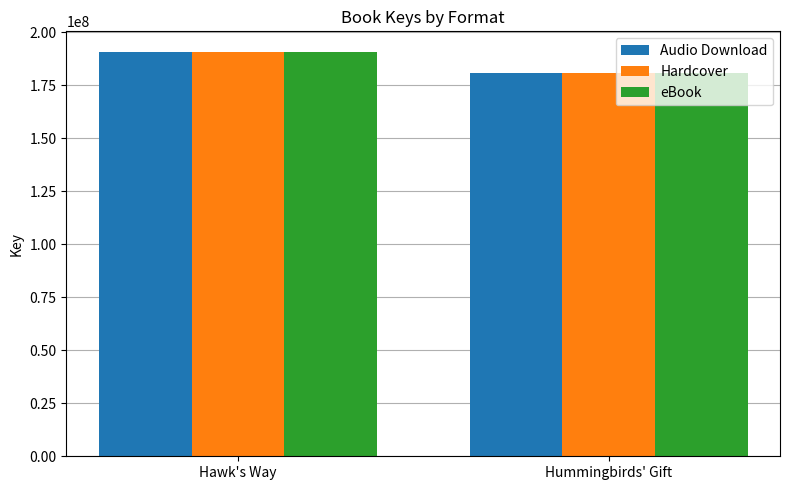

The eBook series shows 123532367 at Hummingbirds' Gift. True or false?

False